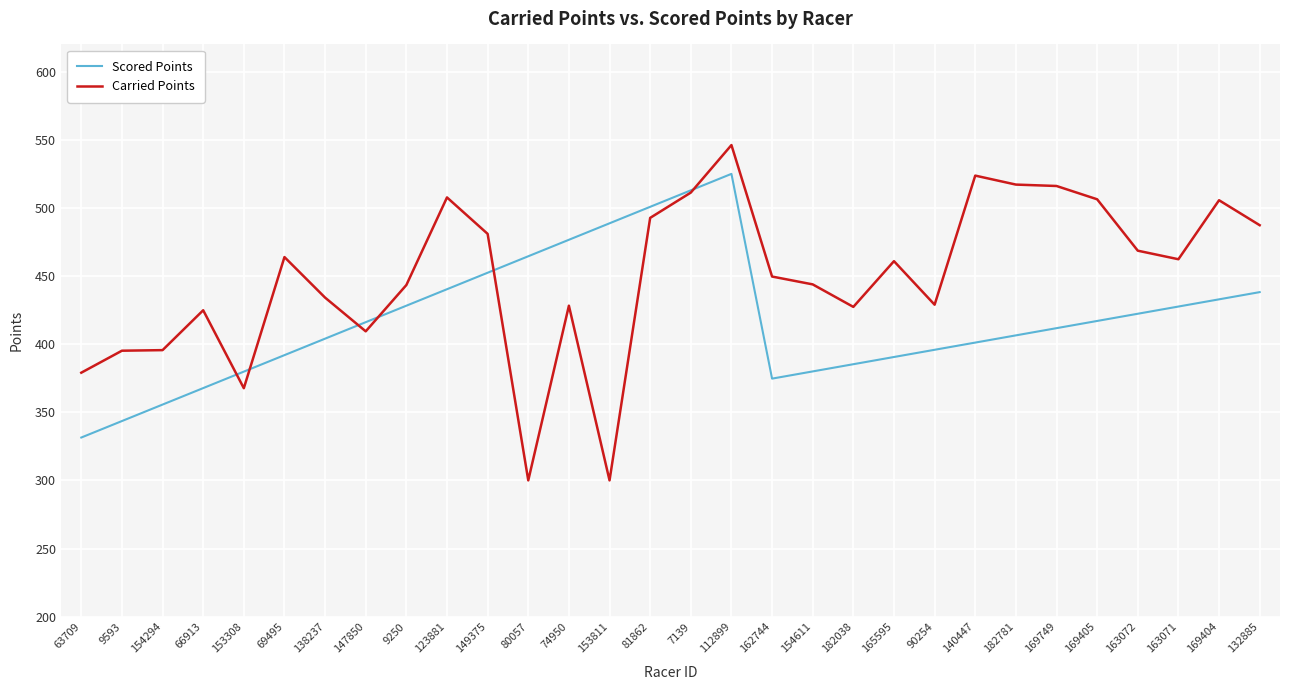

Which series changed the most between 80057 and 153811?

Scored Points